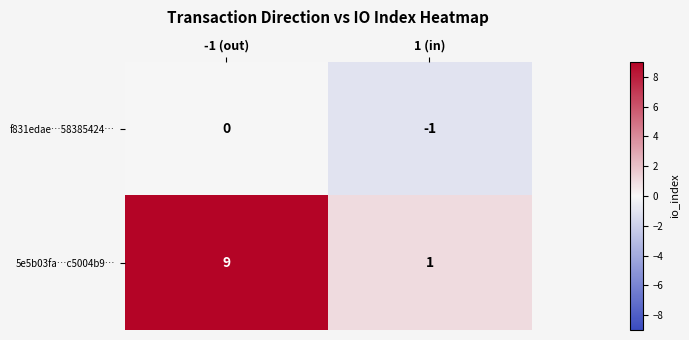

List the series in order of their peak value, highest first.

5e5b03fa…c5004b9…, f831edae…58385424…